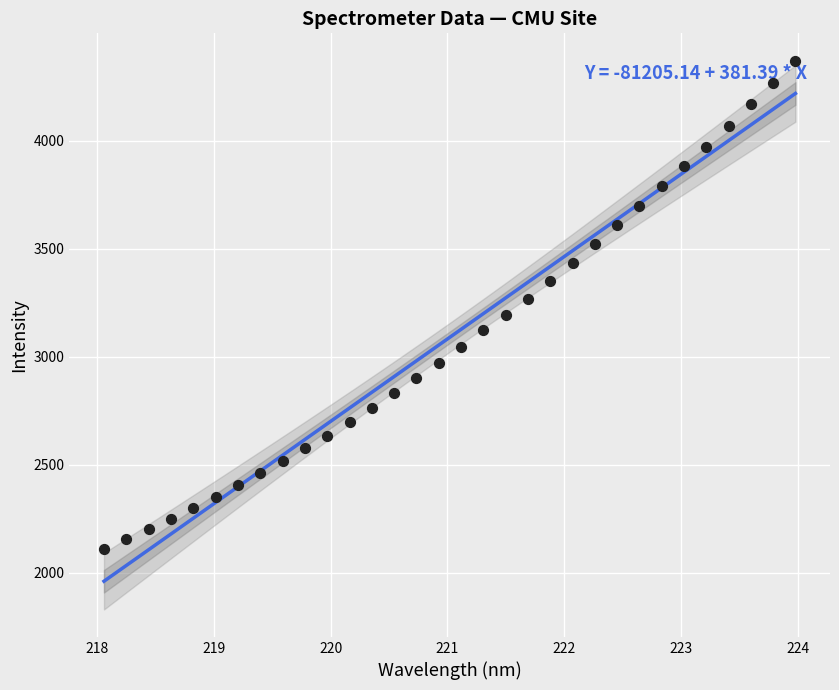

What is the range of X values (max minus min)?

5.9